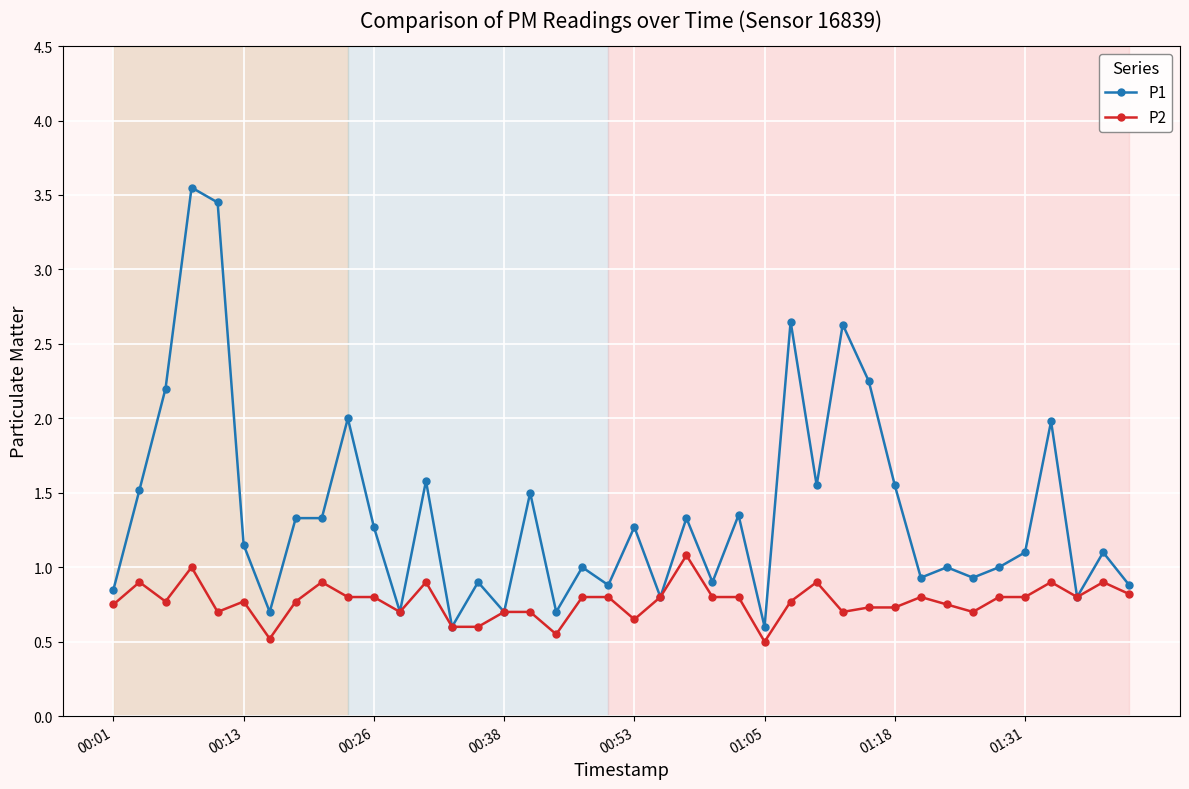

Rank the series by their average value, from lowest to highest.

P2, P1